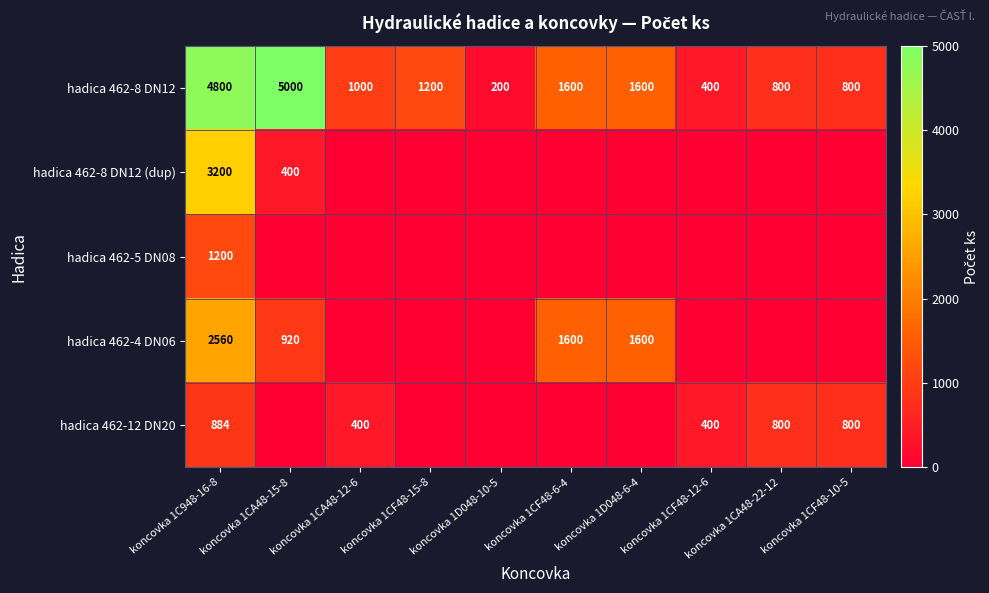

What is the average value of the hadica 462-8 DN12 series?

1740